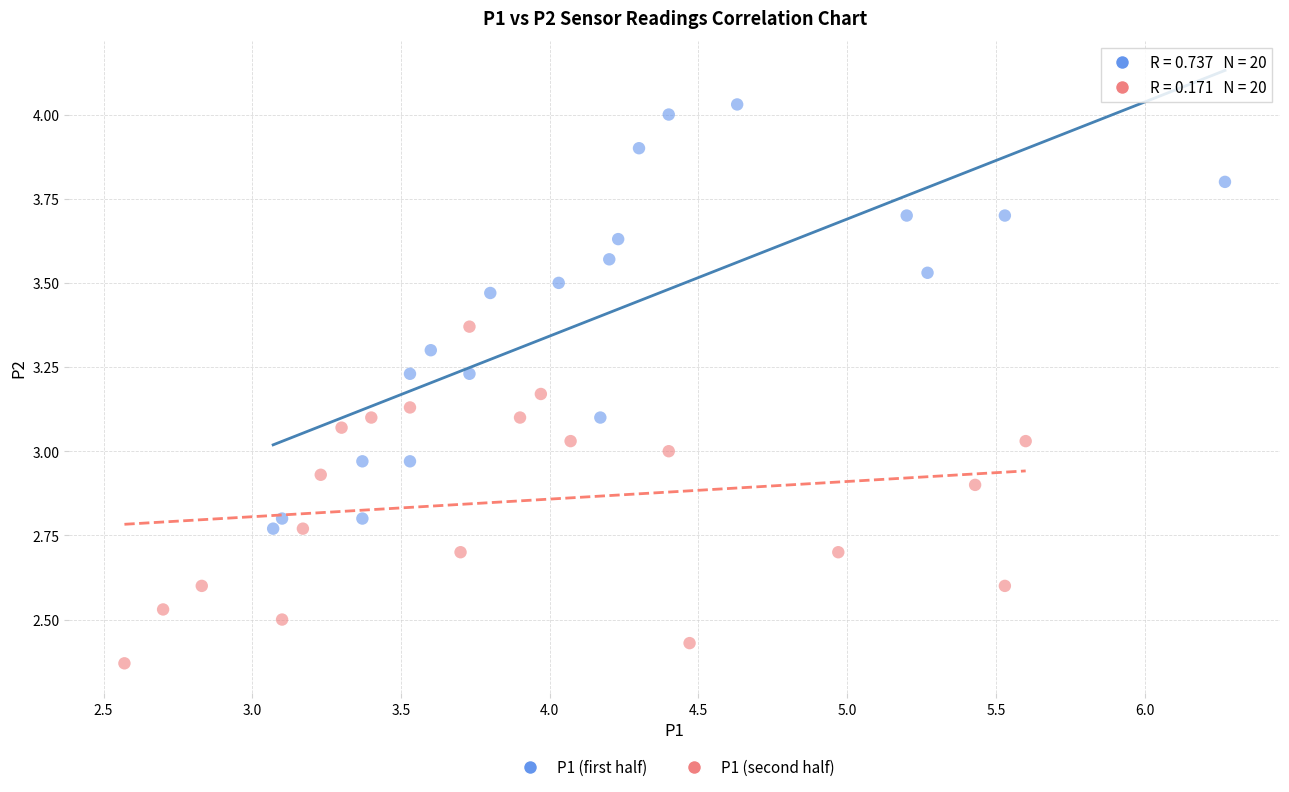

Which series contains the highest Y value?

P1 (first half)